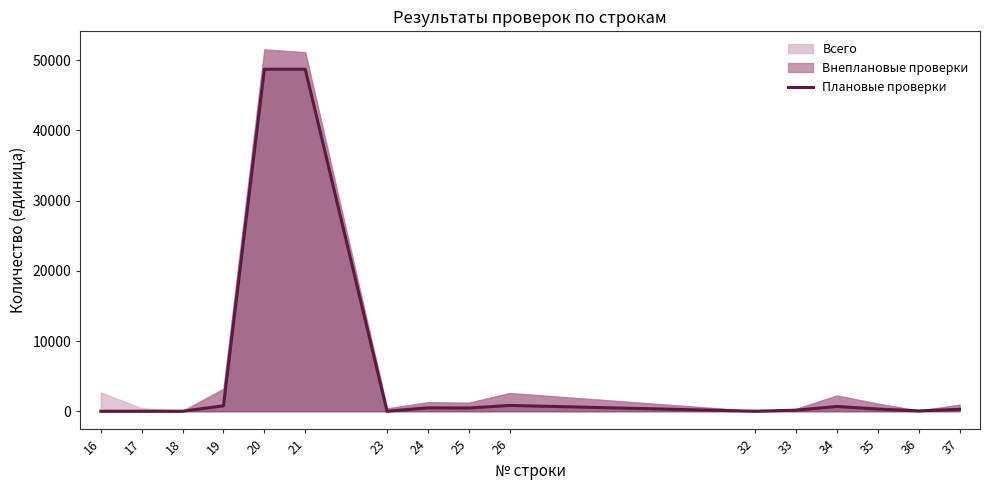

How many lines are shown in the chart?

1